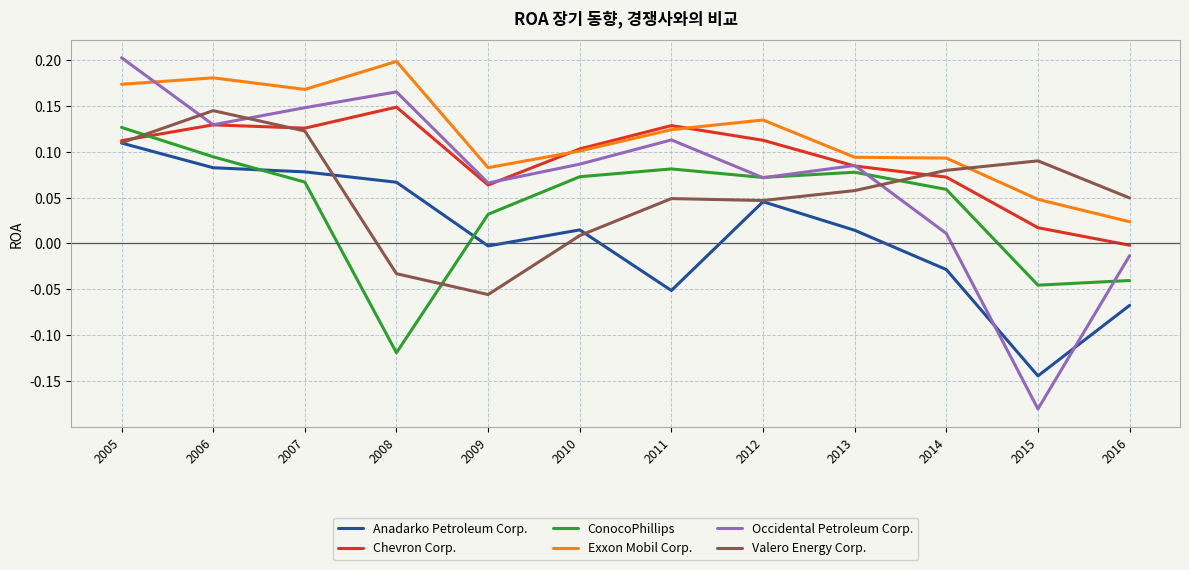

How many lines are shown in the chart?

6